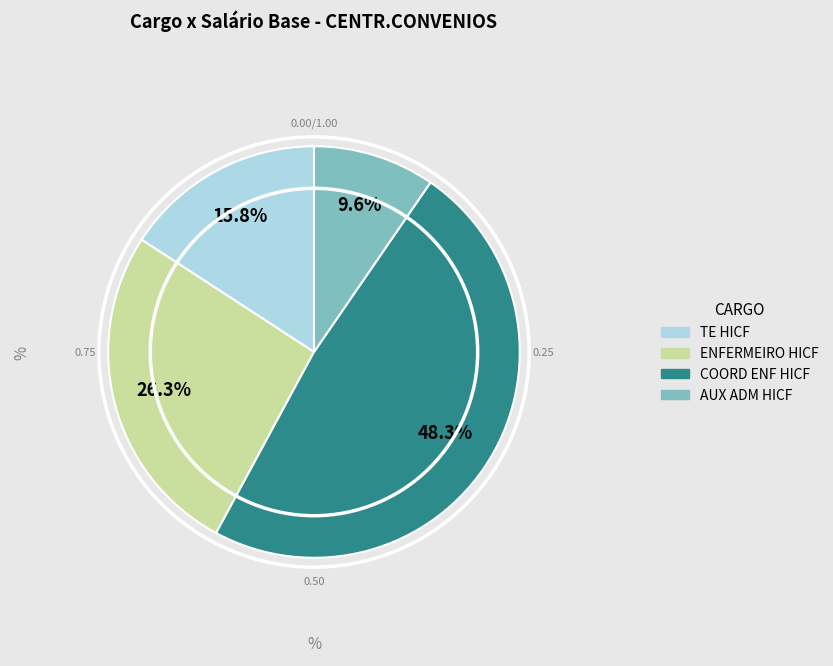

What is the ratio of the value at ENFERMEIRO HICF to the value at AUX ADM HICF?

2.7